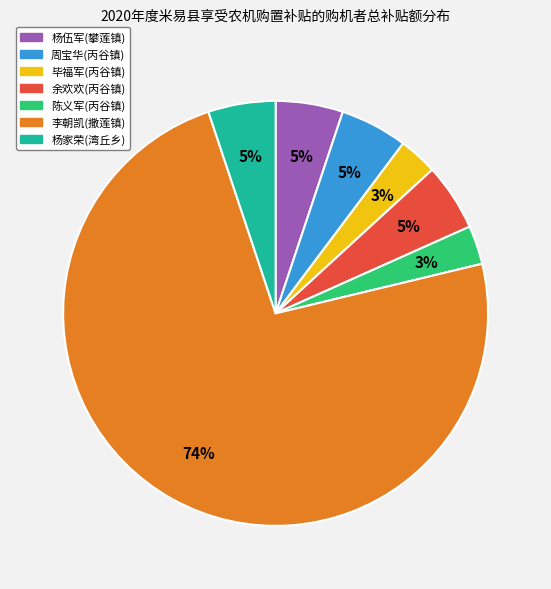

What percentage is the 陈义军(丙谷镇) slice, to the nearest percent?

3%